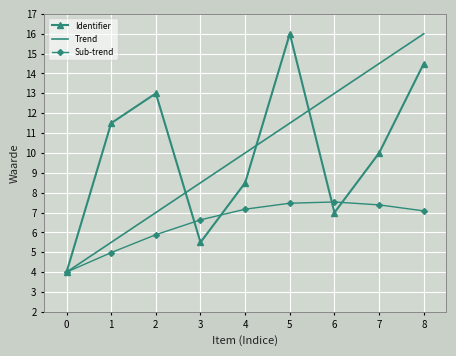

The Identifier series shows 8.5 at 4. True or false?

True